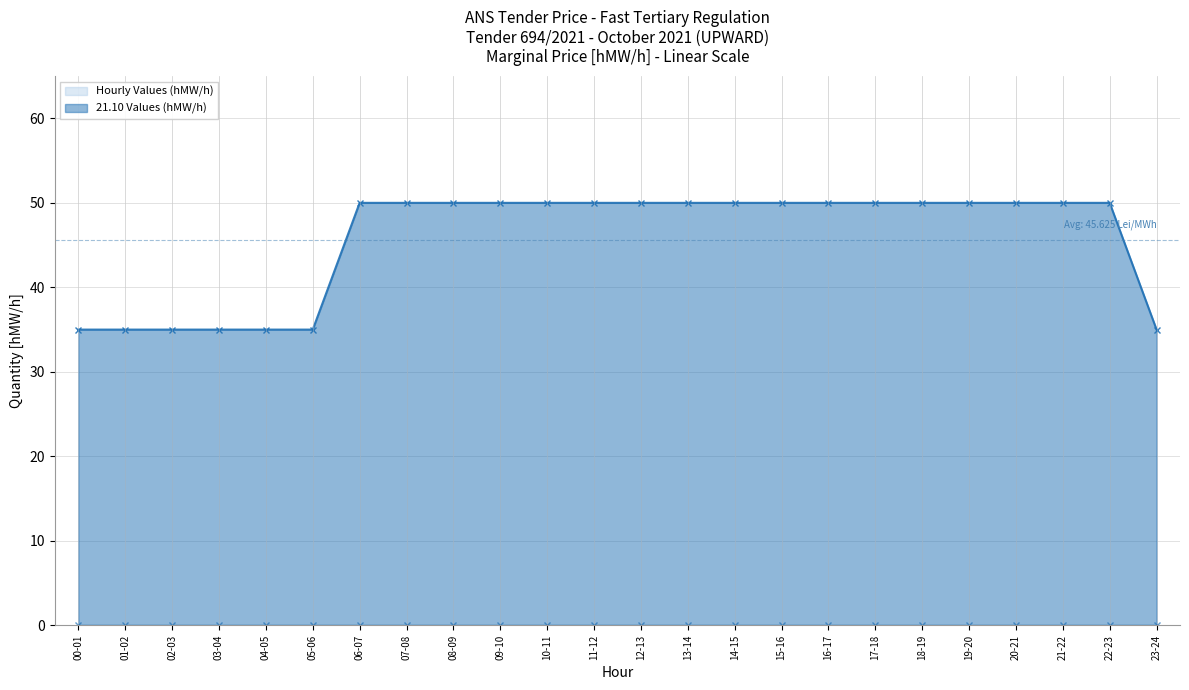

Which category has the highest value across all series?

06-07